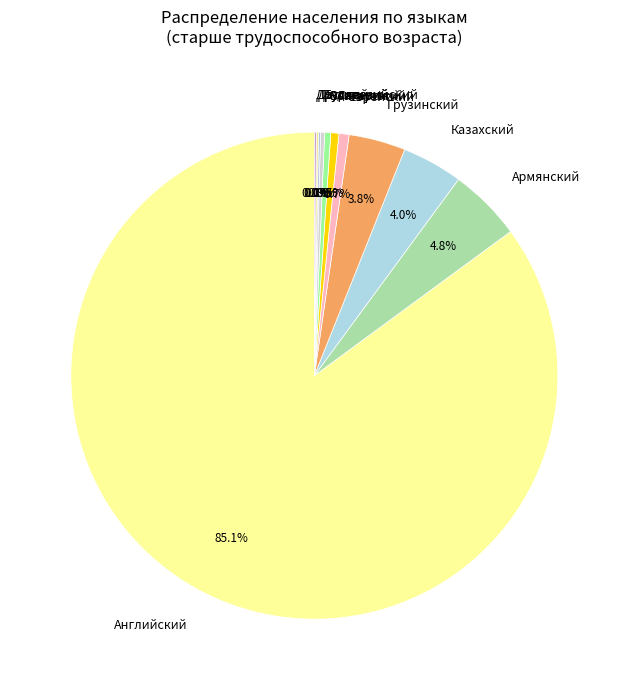

Which slice represents more than half of the pie?

Английский